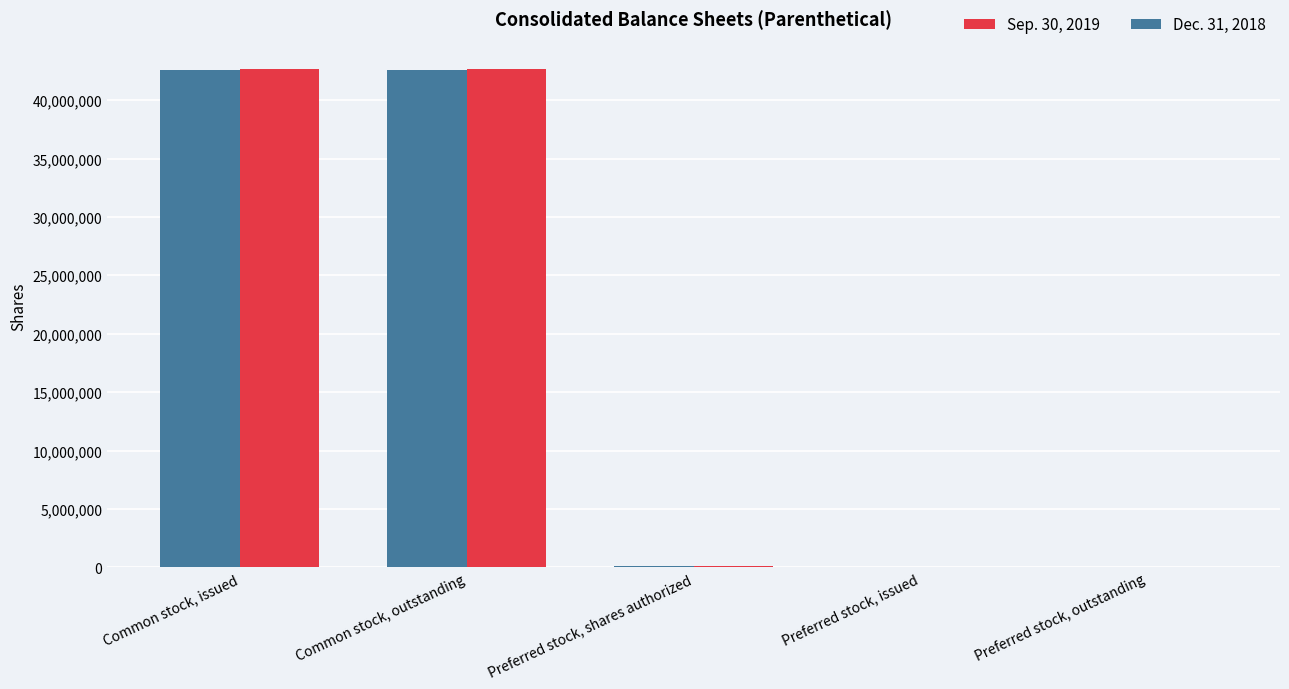

Which series changed the most between Common stock, issued and Preferred stock, issued?

Sep. 30, 2019